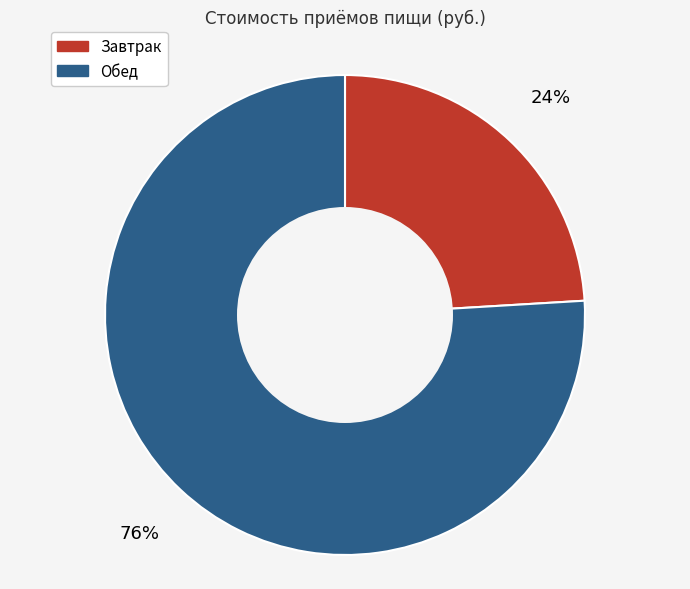

What is the majority slice?

Обед